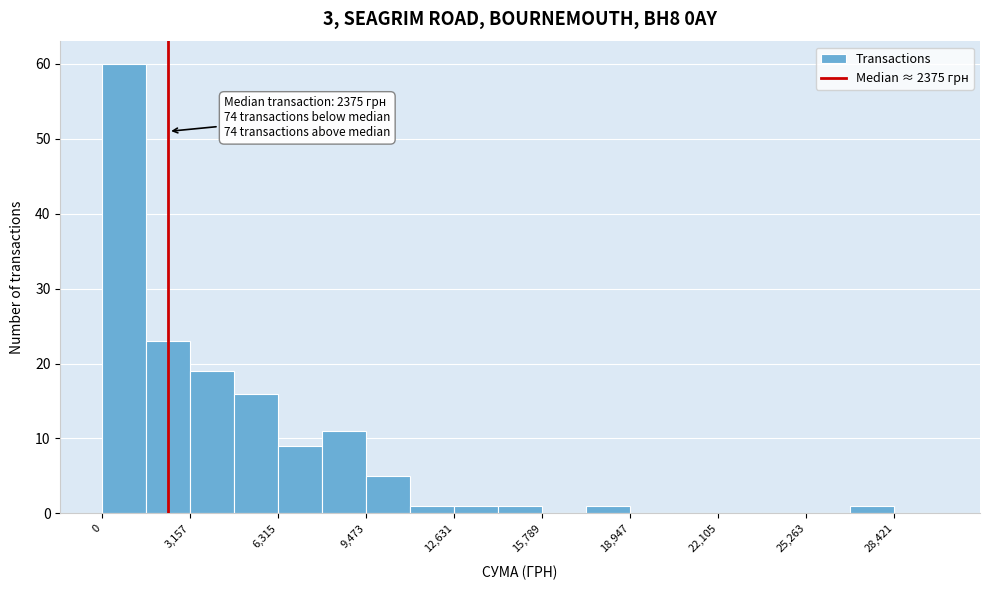

Around what value on the x-axis is the tallest bar? Give the approximate position of its centre, as read against the axis.

1000